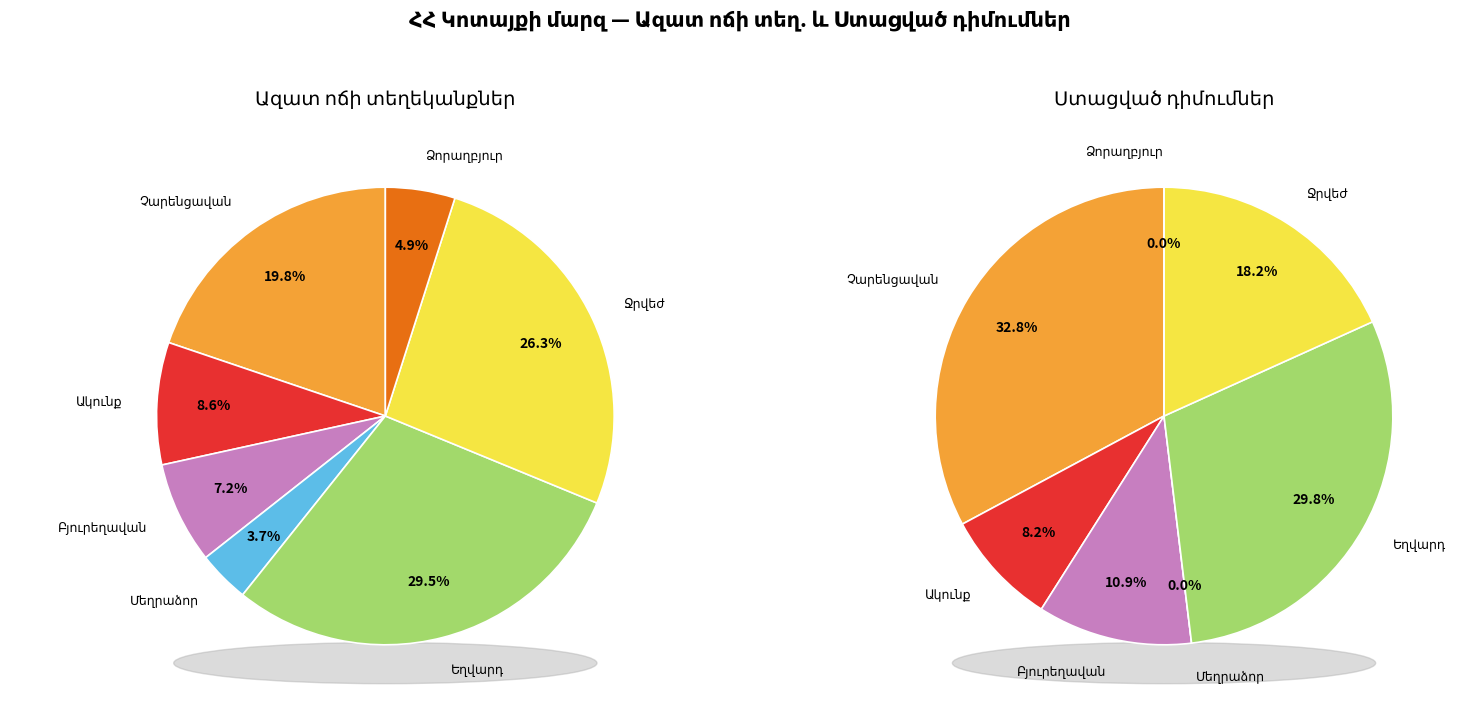

The Եղվարդ slice represents 40% of the pie. True or false?

False